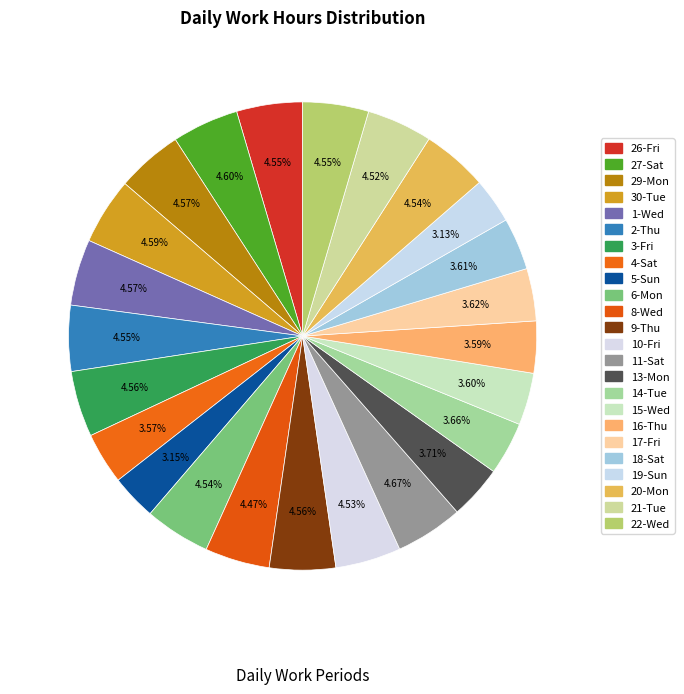

To the nearest percent, what percentage of the pie is 1-Wed?

5%